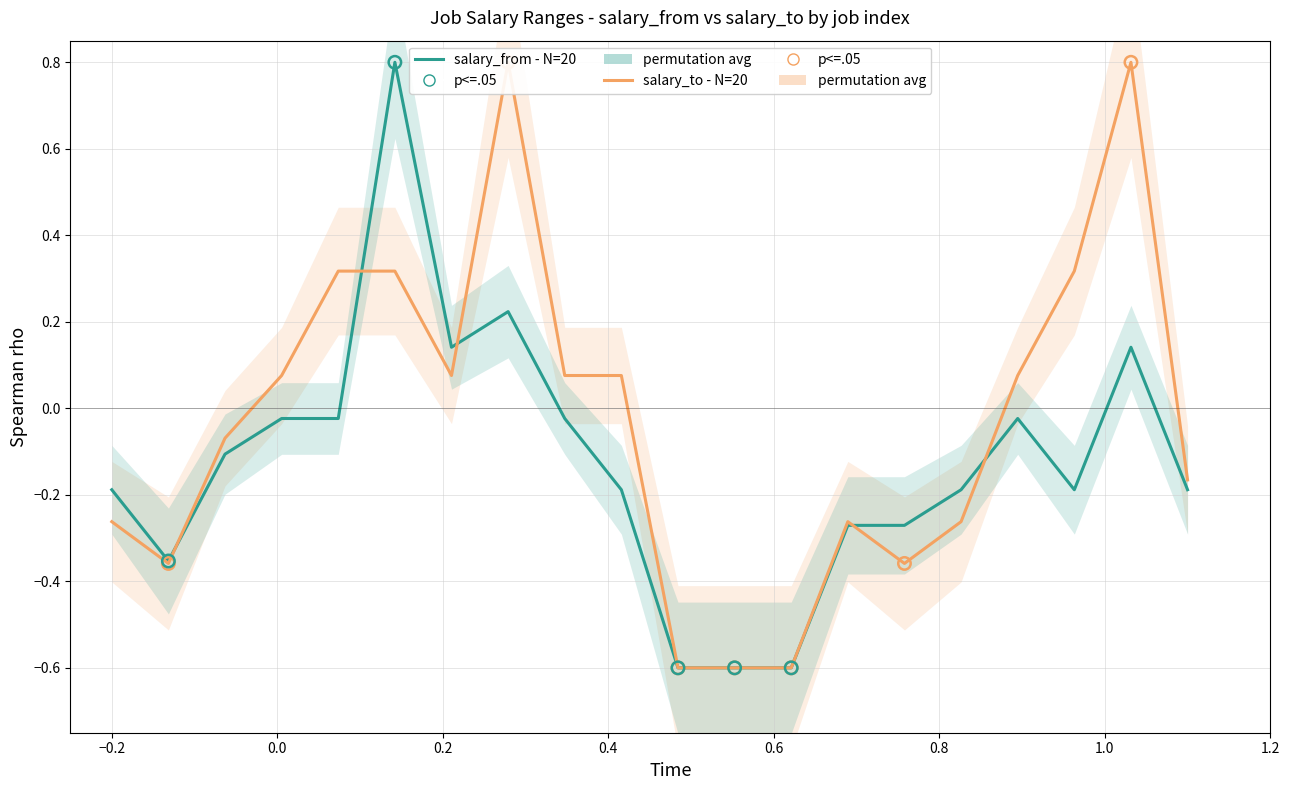

Which series has the largest Y range (max minus min)?

salary_from